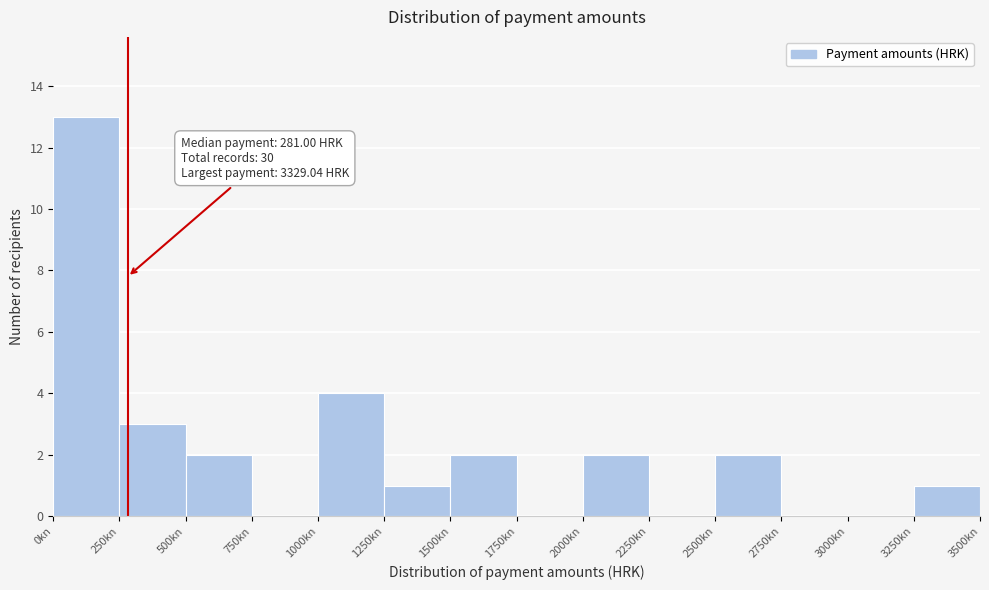

Which range on the x-axis has the tallest bar?

0 to 250